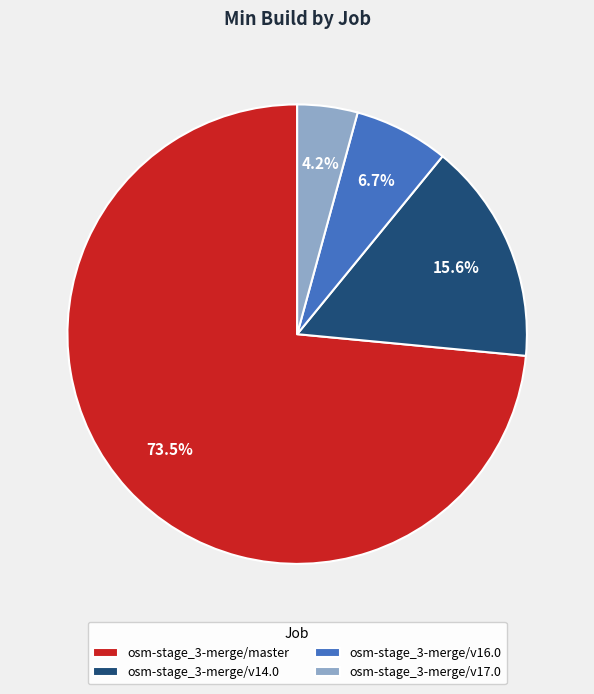

The osm-stage_3-merge/v16.0 slice represents 7% of the pie. True or false?

True